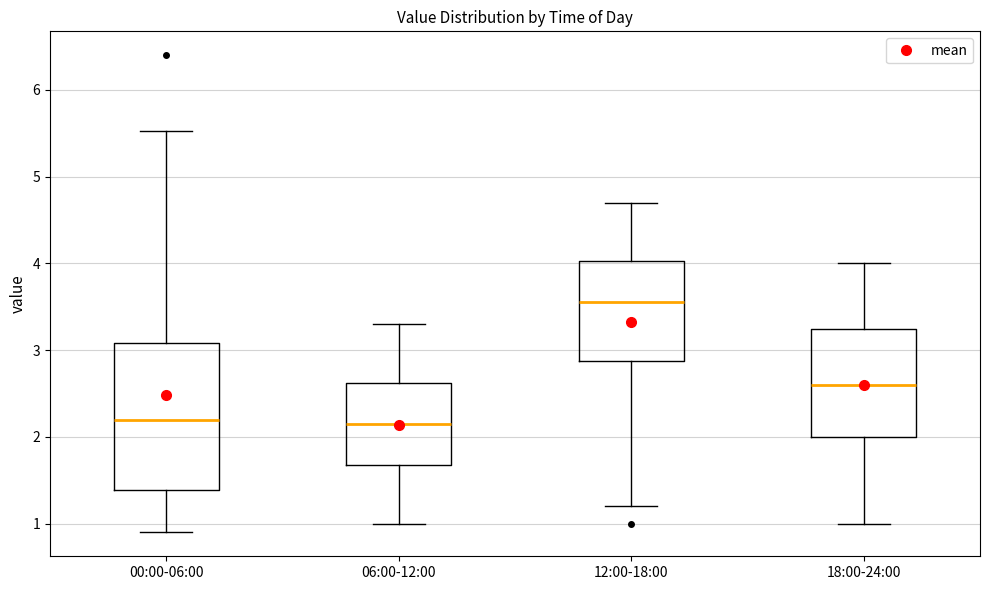

Where does the median line of the box for 18:00-24:00 sit on the y-axis? The values are not printed on the chart, so give them approximately, as read against the axis.

2.6